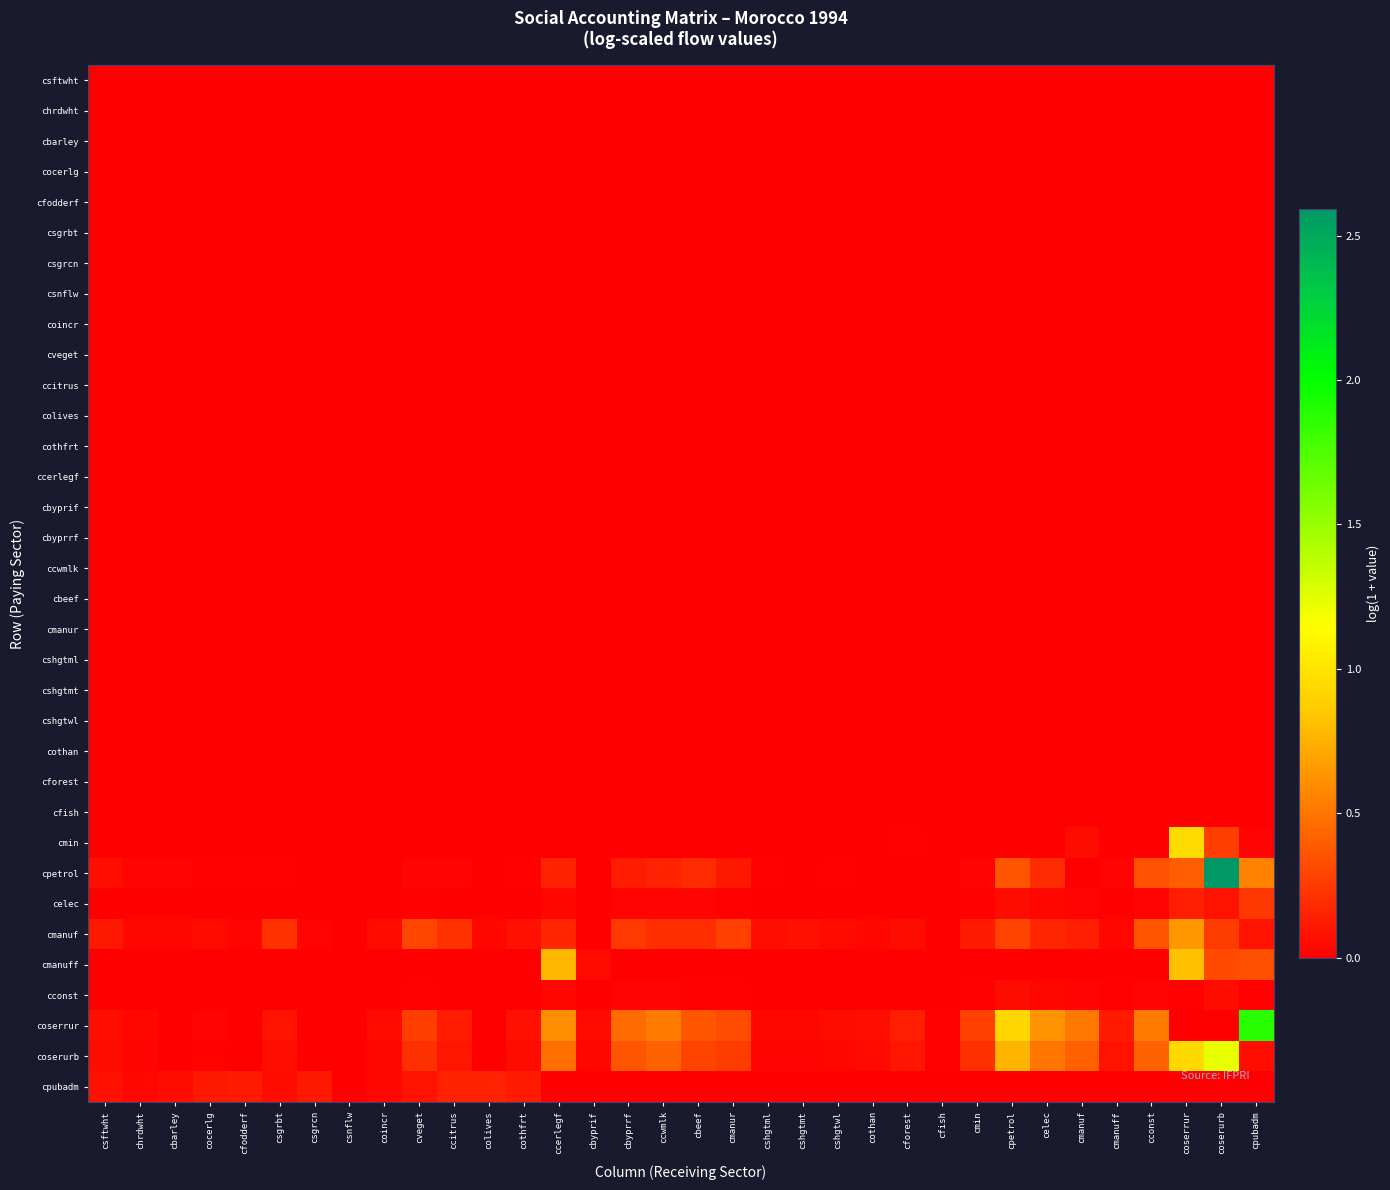

Which series changed the most between cbarley and cpubadm?

coserrur